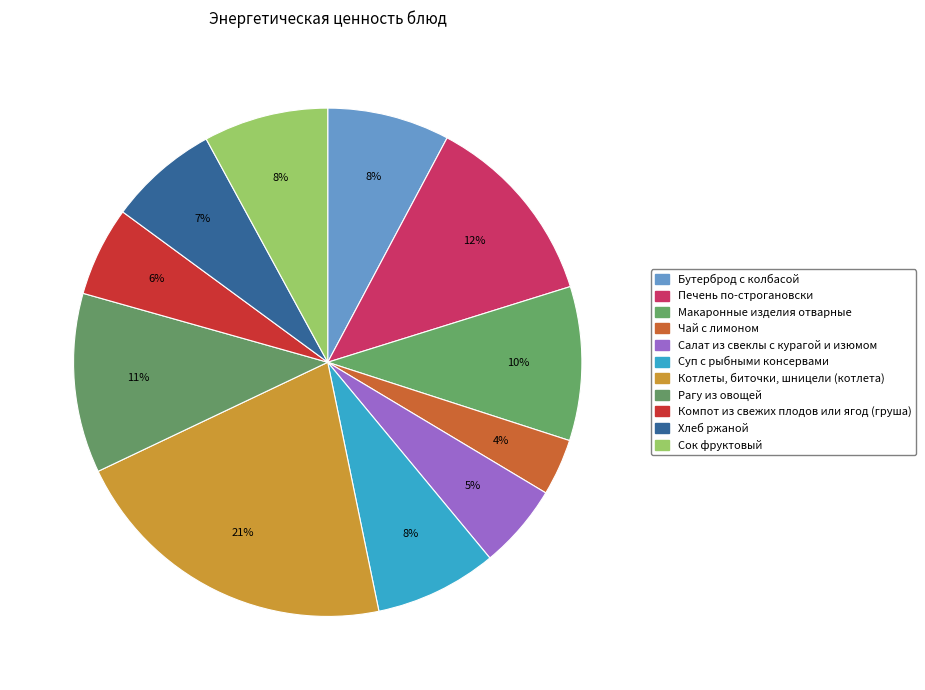

How many slices are in this pie chart?

11